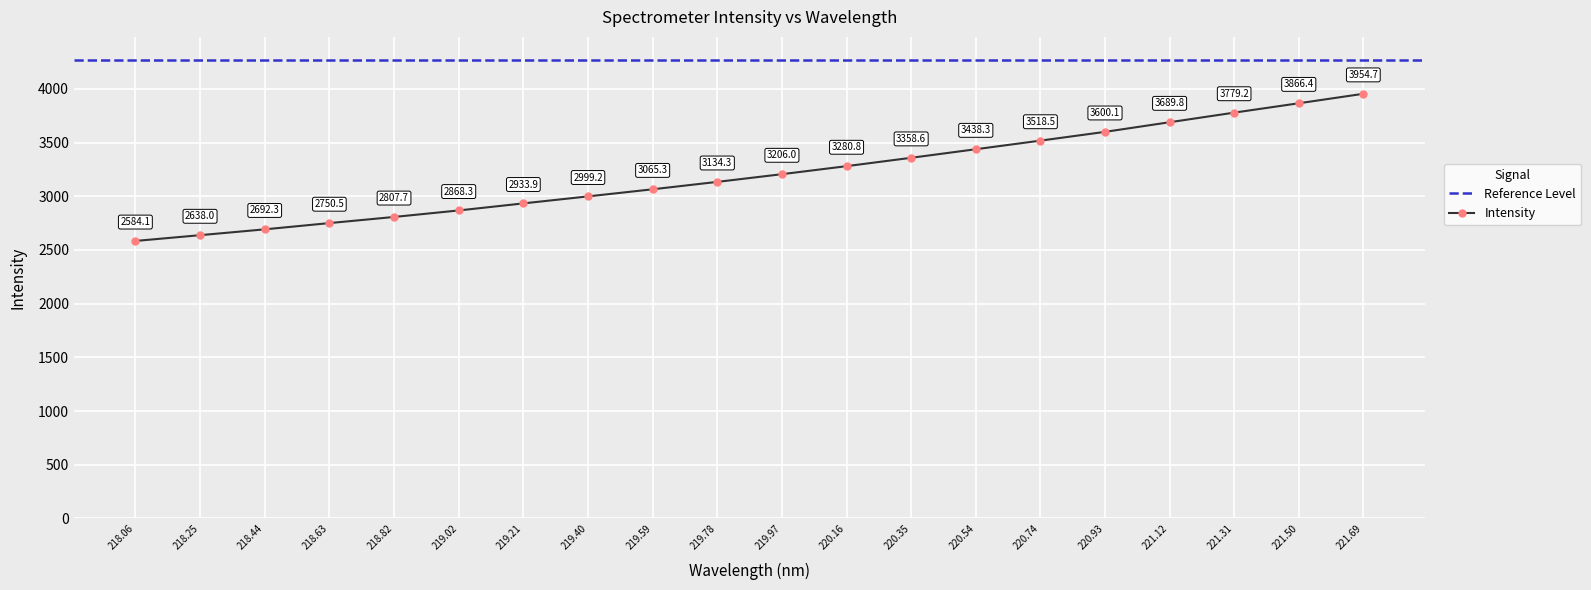

What is the approximate value of Intensity at 220.54?

3438.3